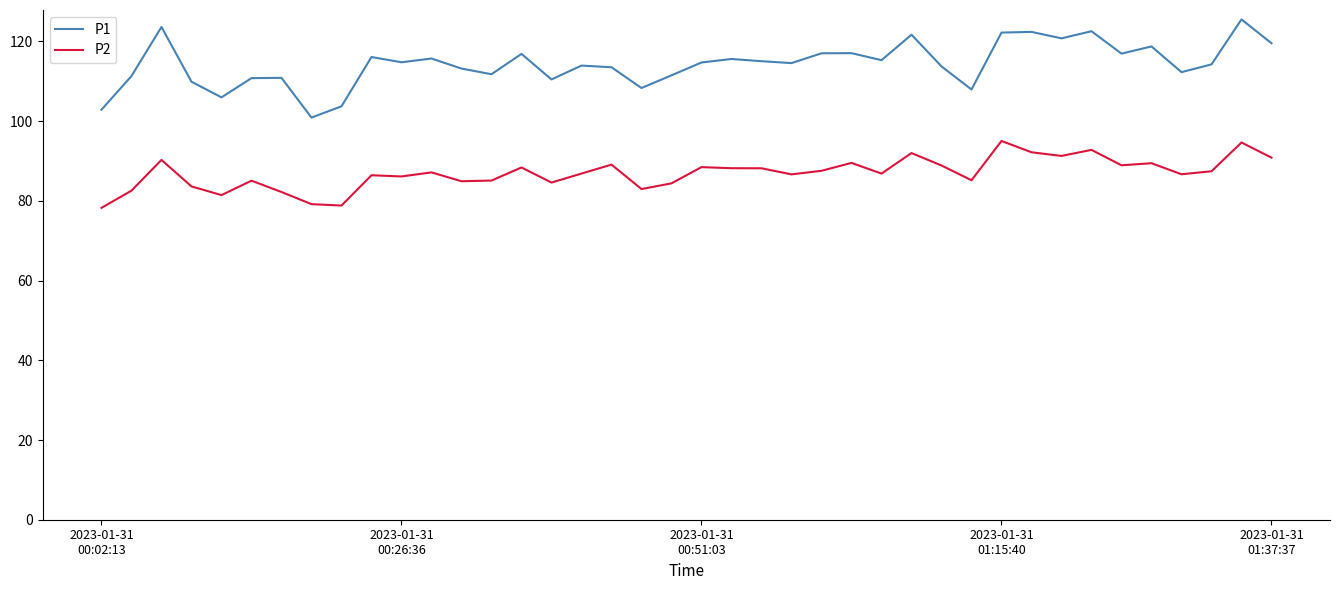

What is the difference between the maximum and minimum values in the P1 series?

24.6